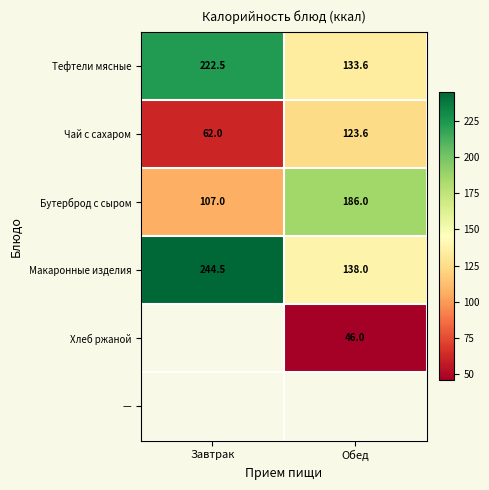

Rank the categories by Макаронные изделия value from lowest to highest.

Обед, Завтрак